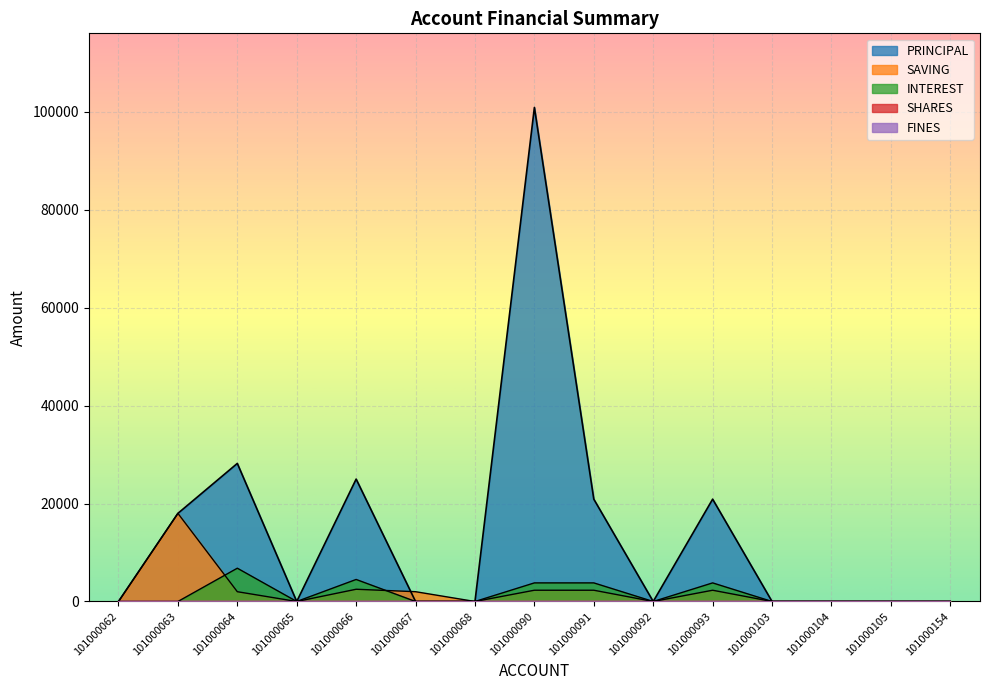

Which category has the lowest value in the INTEREST series?

101000062